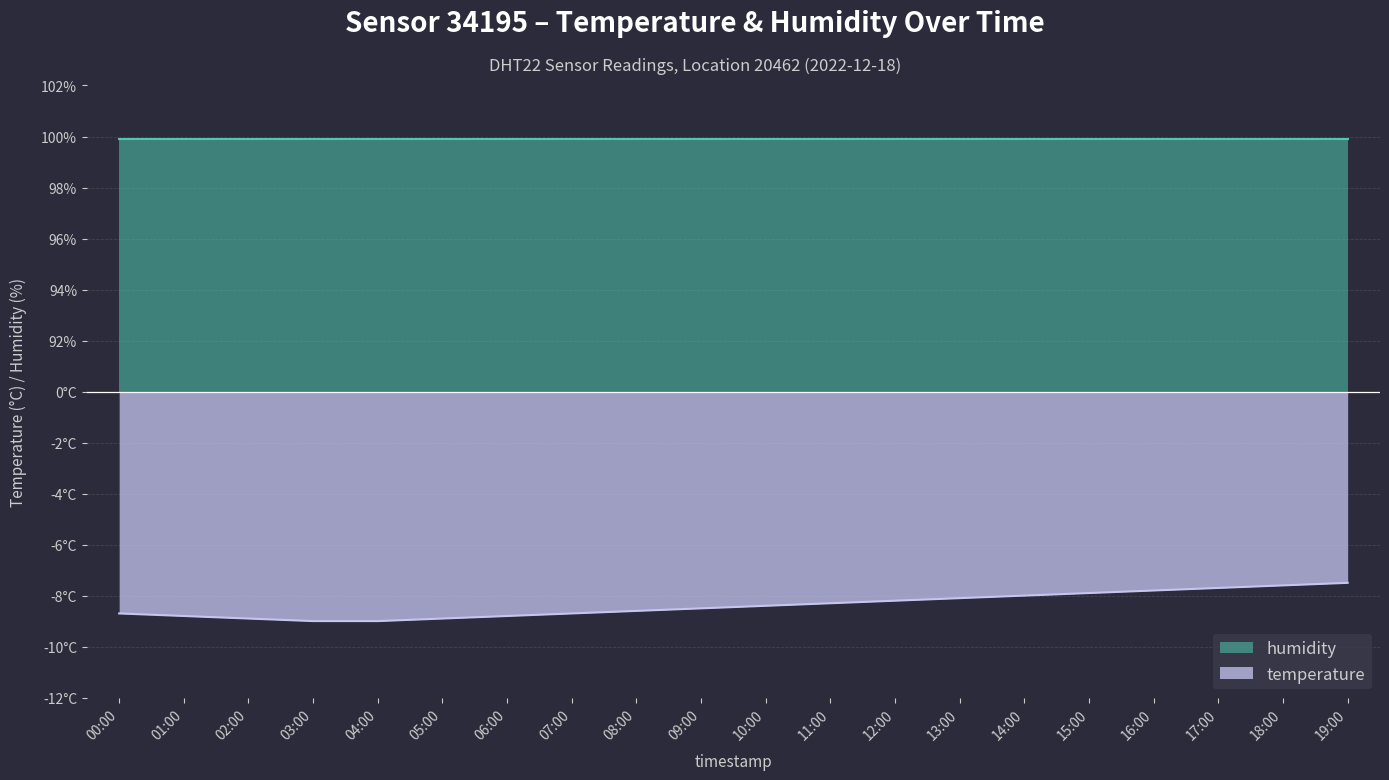

Is it true that the value at 12:00 is -14.4?

False